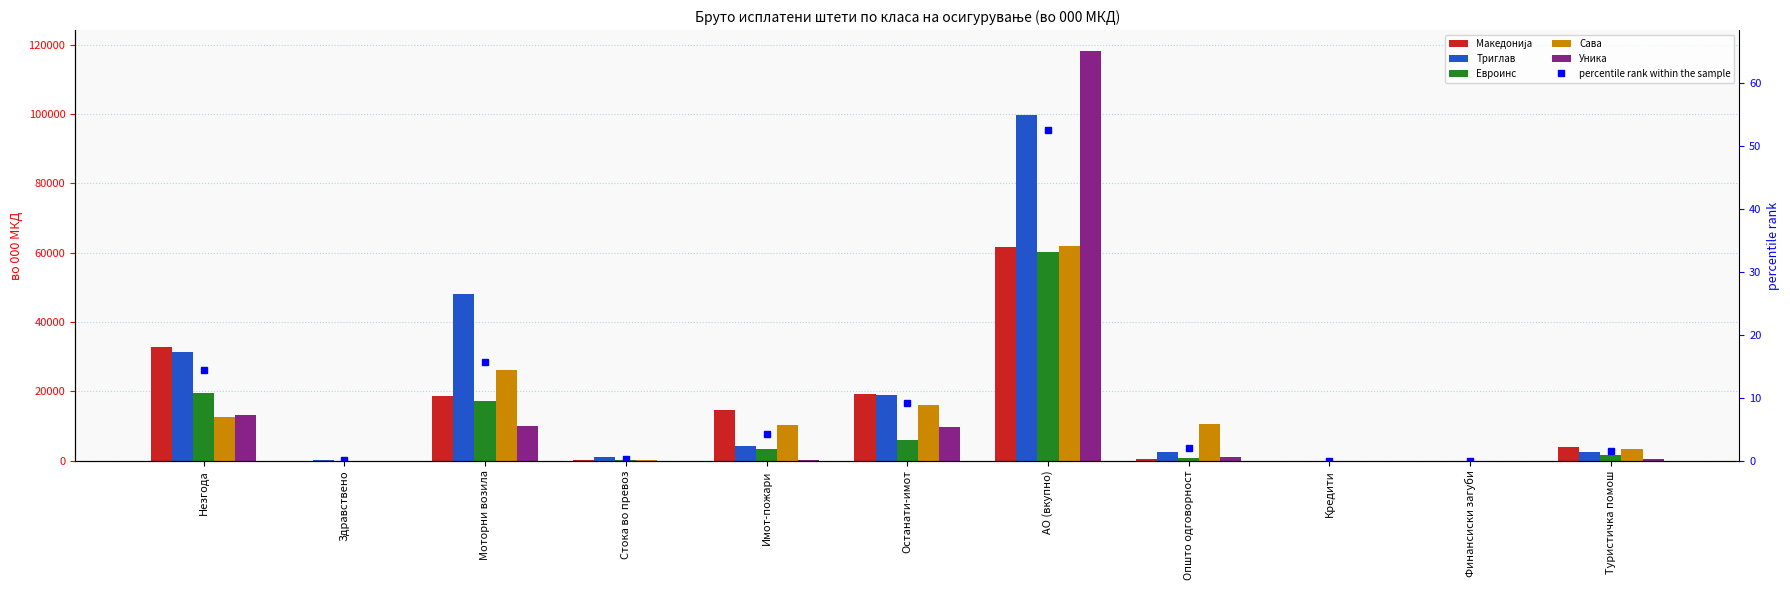

What are all the series names shown in the legend?

Македонија, Триглав, Евроинс, Сава, Уника, percentile rank within the sample